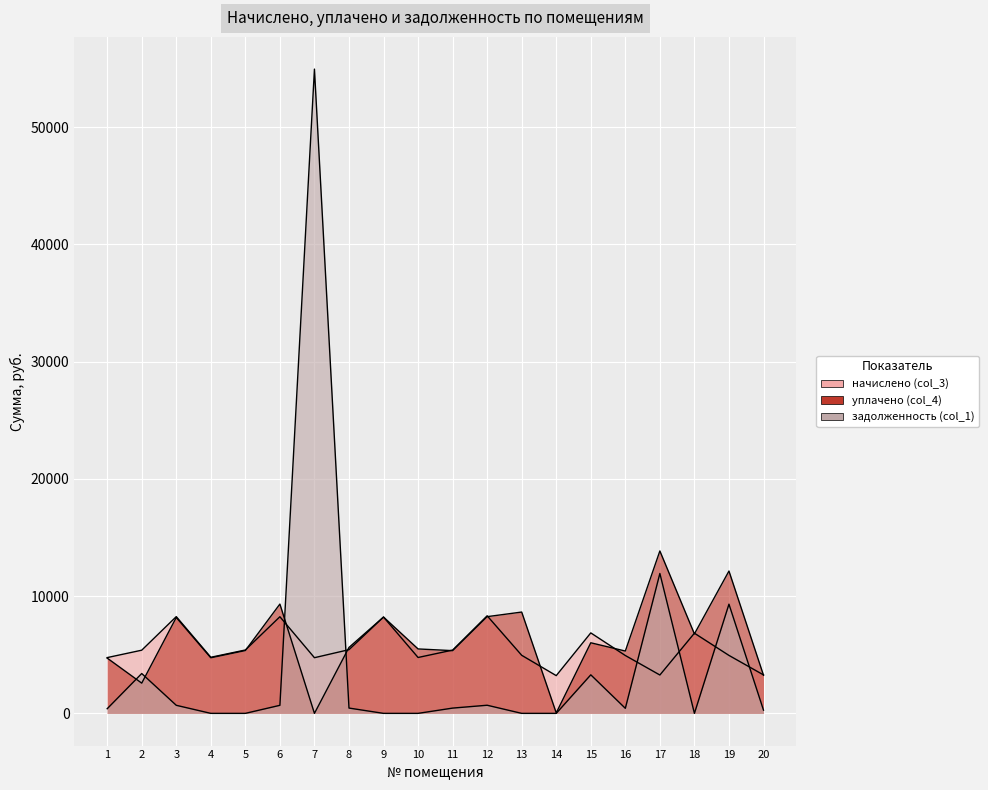

What is the value of the уплачено (col_4) point at the 4th from the left?

4741.9